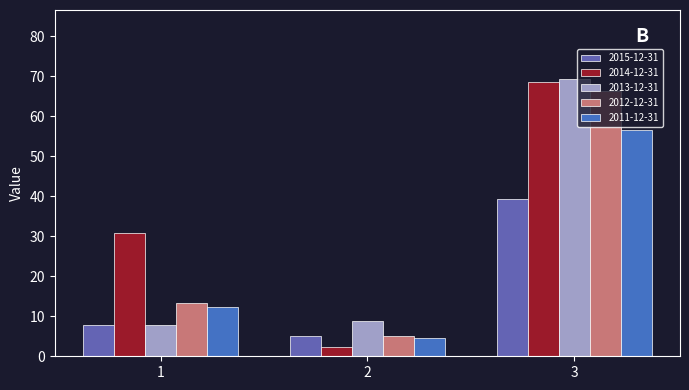

What is the maximum value shown in the chart?

69.3